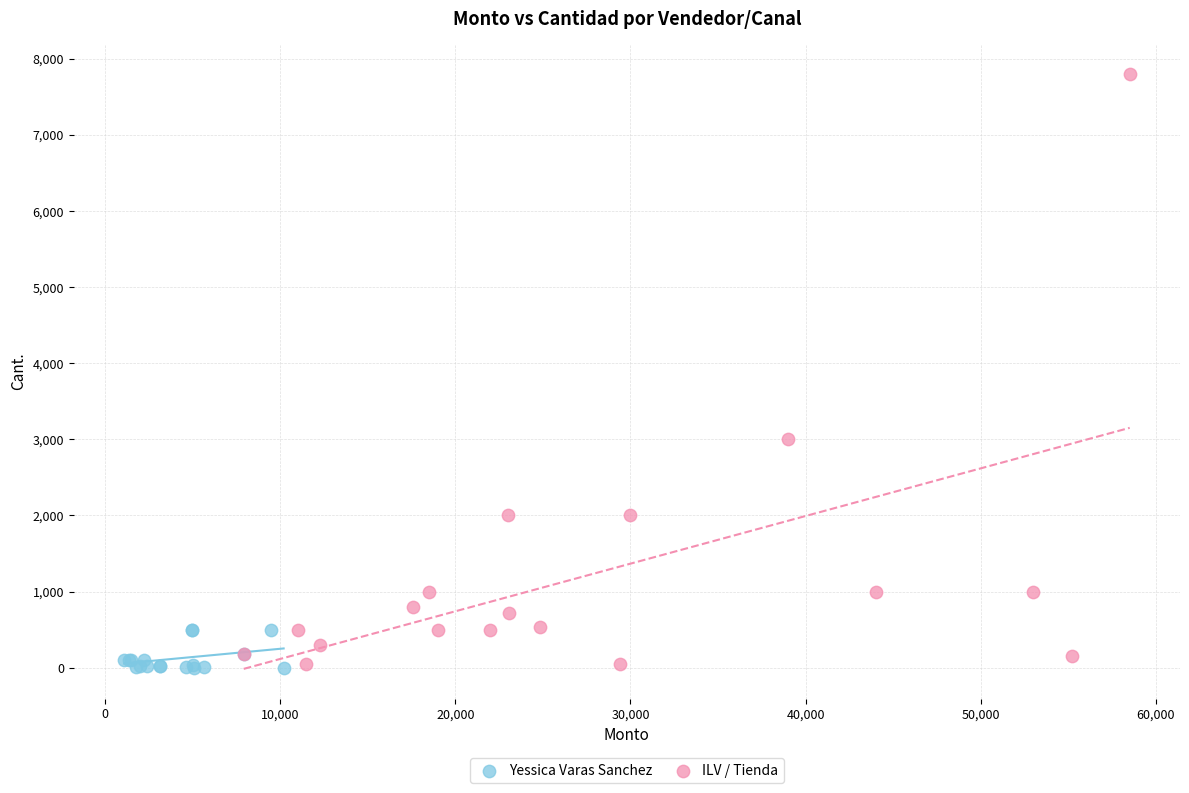

Which series contains the highest Y value?

ILV / Tienda